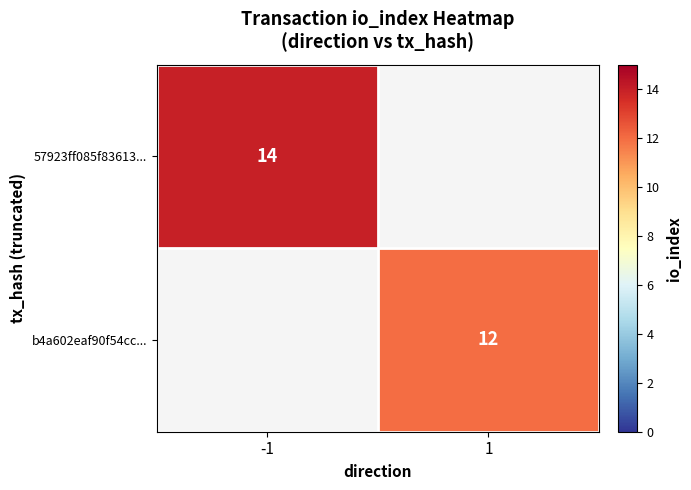

True or false: 57923ff085f83613... has a value of 14 at -1.

True